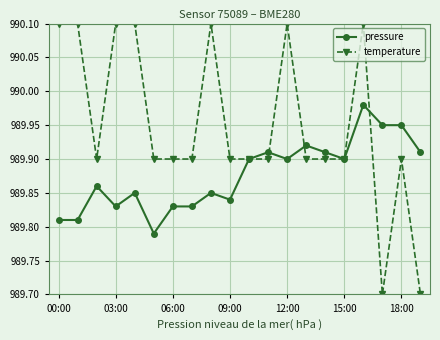

At how many categories does at least one series exceed 989?

20